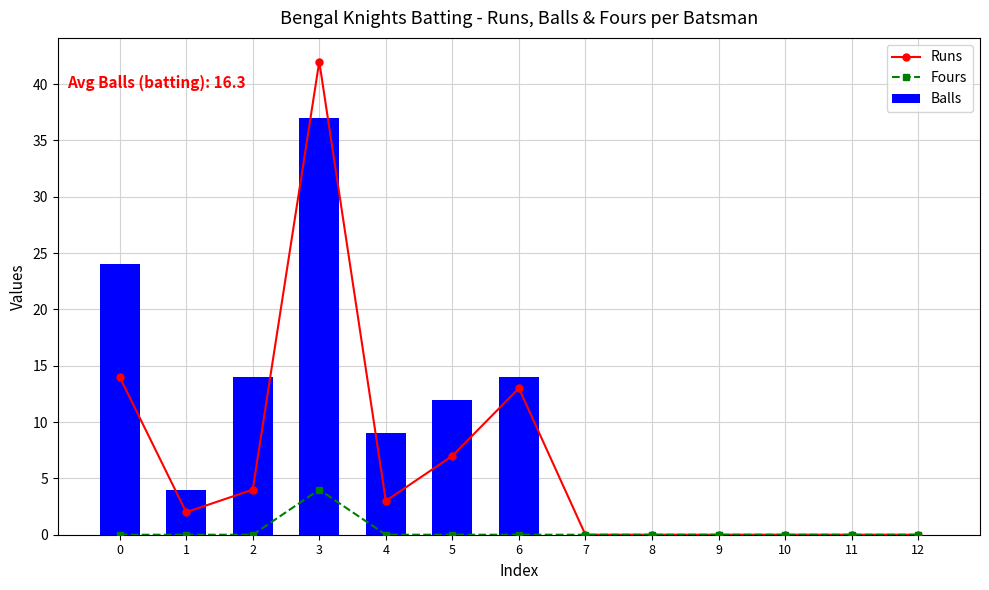

At which category is the sum across all series the highest?

3